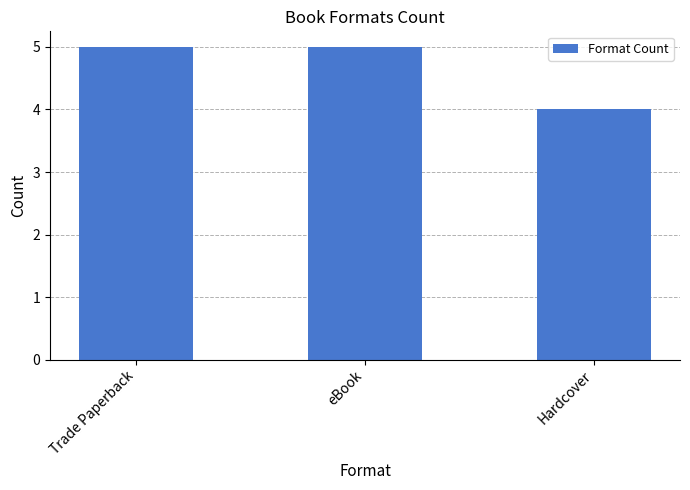

Reading right to left, transcribe all the data shown in this chart.

Hardcover=4	eBook=5	Trade Paperback=5